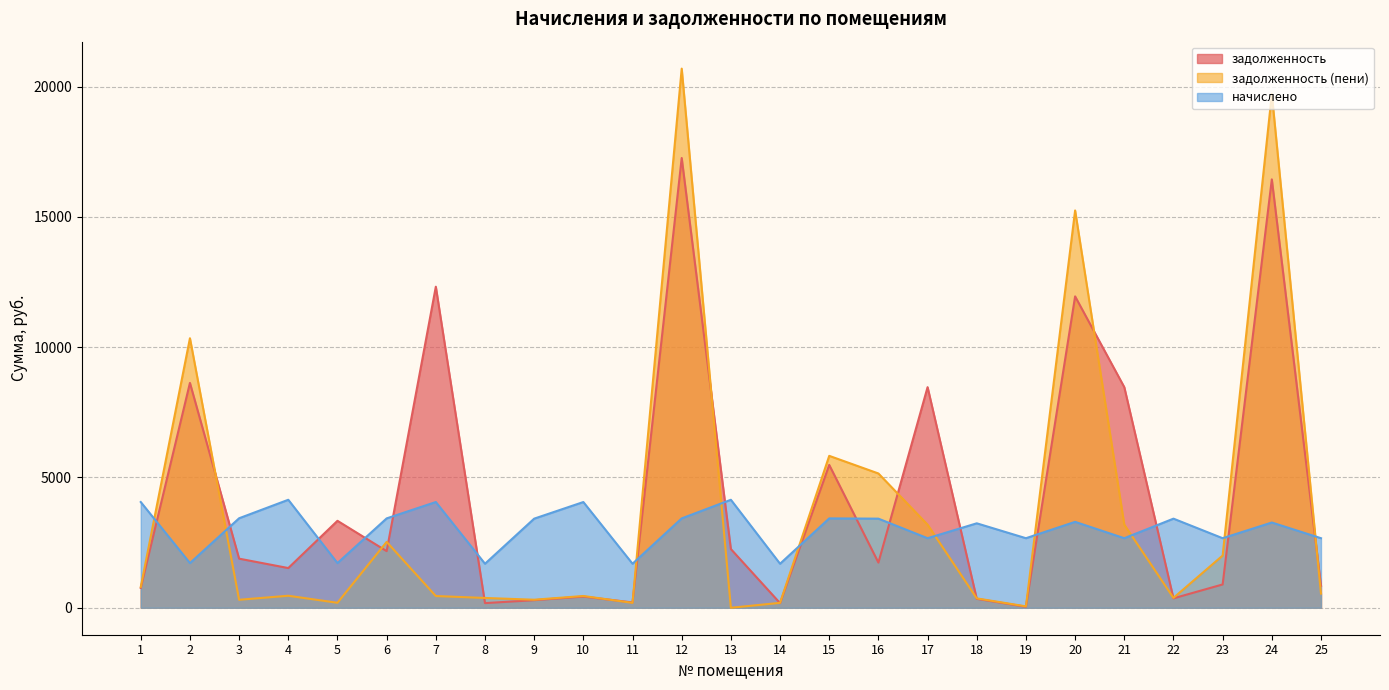

How many lines are shown in the chart?

3